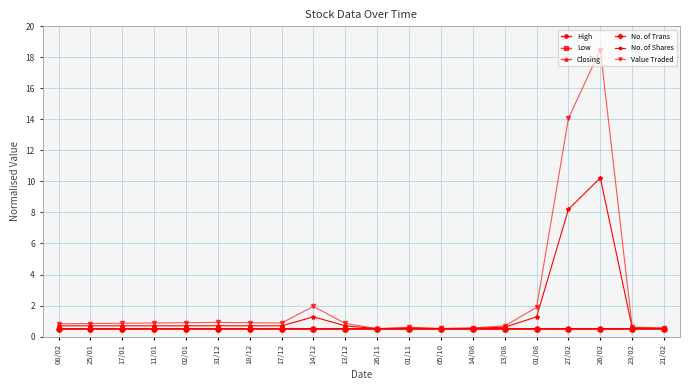

Reading left to right, what are all the values shown in this chart?

High: 0.5	0.5	0.5	0.5	0.5	0.5	0.5	0.5	0.5	0.5	0.5	0.5	0.5	0.5	0.5	0.5	0.5	0.5	0.5	0.5
Low: 0.5	0.5	0.5	0.5	0.5	0.5	0.5	0.5	0.5	0.5	0.5	0.5	0.5	0.5	0.5	0.5	0.5	0.5	0.5	0.5
Closing: 0.5	0.5	0.5	0.5	0.5	0.5	0.5	0.5	0.5	0.5	0.5	0.5	0.5	0.5	0.5	0.5	0.5	0.5	0.5	0.5
No. of Trans: 0.5	0.5	0.5	0.5	0.5	0.5	0.5	0.5	0.5	0.5	0.5	0.5	0.5	0.5	0.5	0.5	0.5	0.5	0.5	0.5
No. of Shares: 0.7	0.7	0.7	0.7	0.7	0.7	0.7	0.7	1.3	0.7	0.5	0.6	0.5	0.5	0.6	1.3	8.2	10.2	0.6	0.5
Value Traded: 0.8	0.8	0.9	0.9	0.9	0.9	0.9	0.9	1.9	0.8	0.5	0.6	0.5	0.6	0.7	1.9	14.1	18.5	0.6	0.6